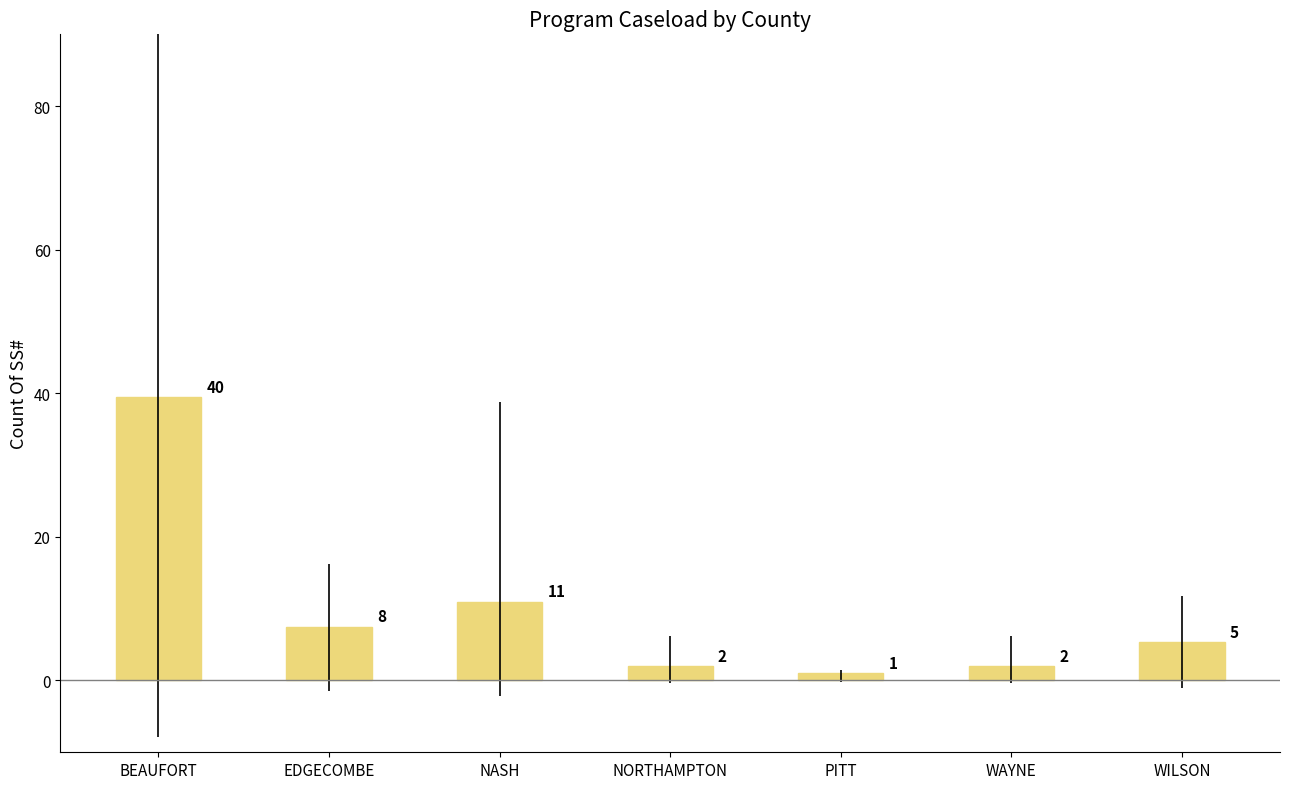

Is it true that the value at NORTHAMPTON is 2.0?

True